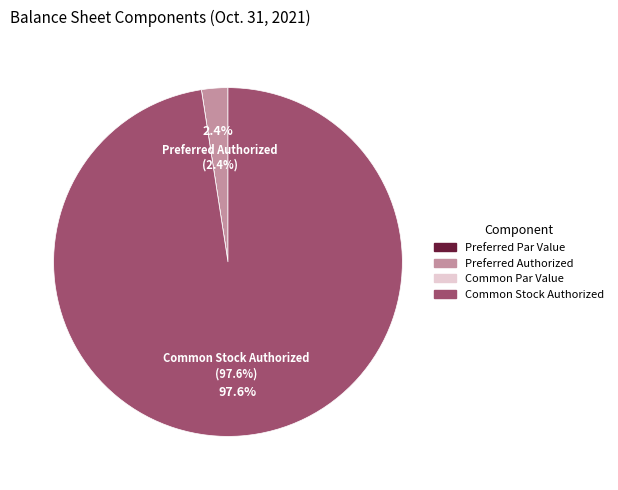

What is the largest slice in the pie chart?

Common Stock Authorized